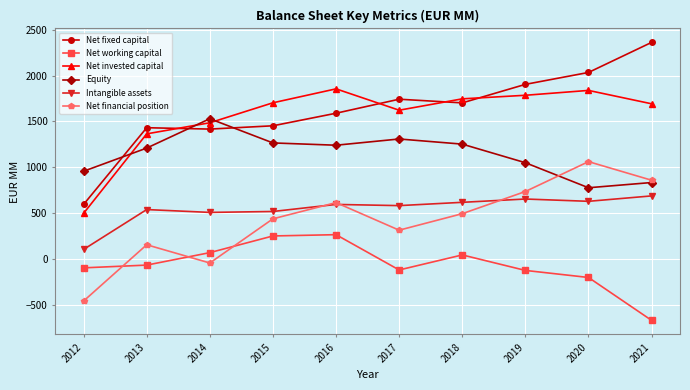

The value of Net working capital at 2016 is 265. True or false?

True